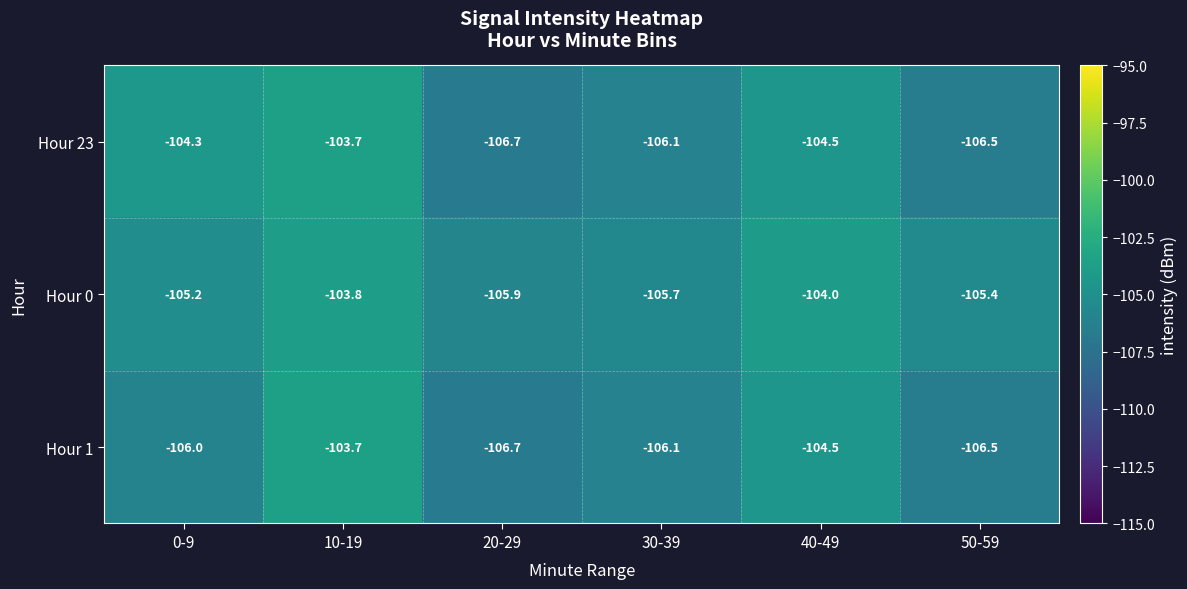

List the series in order of their overall mean, lowest first.

Hour 1, Hour 23, Hour 0